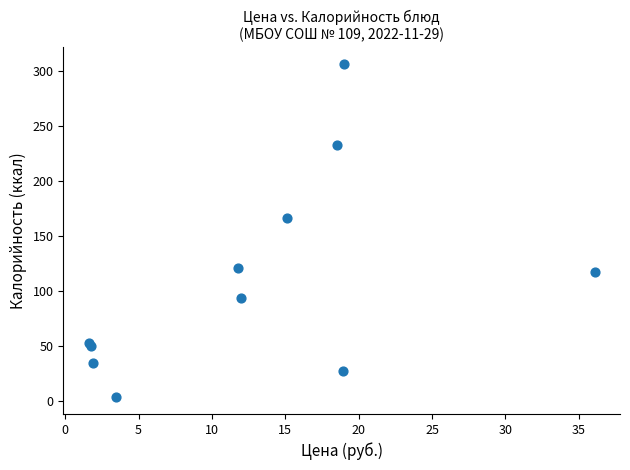

What Y value in the scatter plot is closest to 154?

166